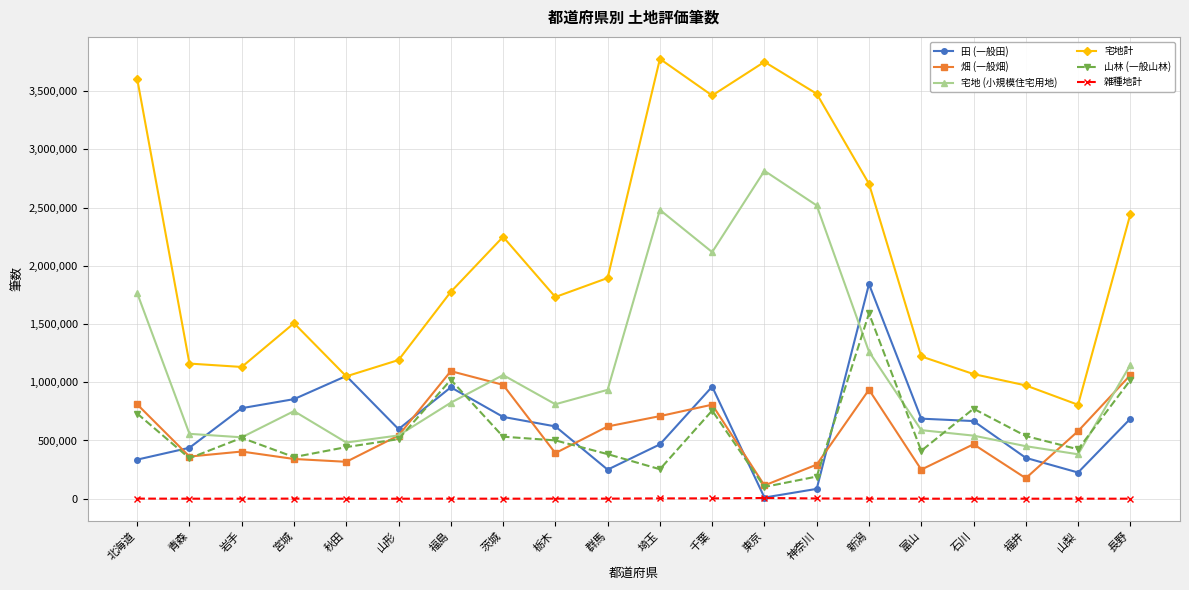

Where is the first local minimum for 山林 (一般山林)?

青森